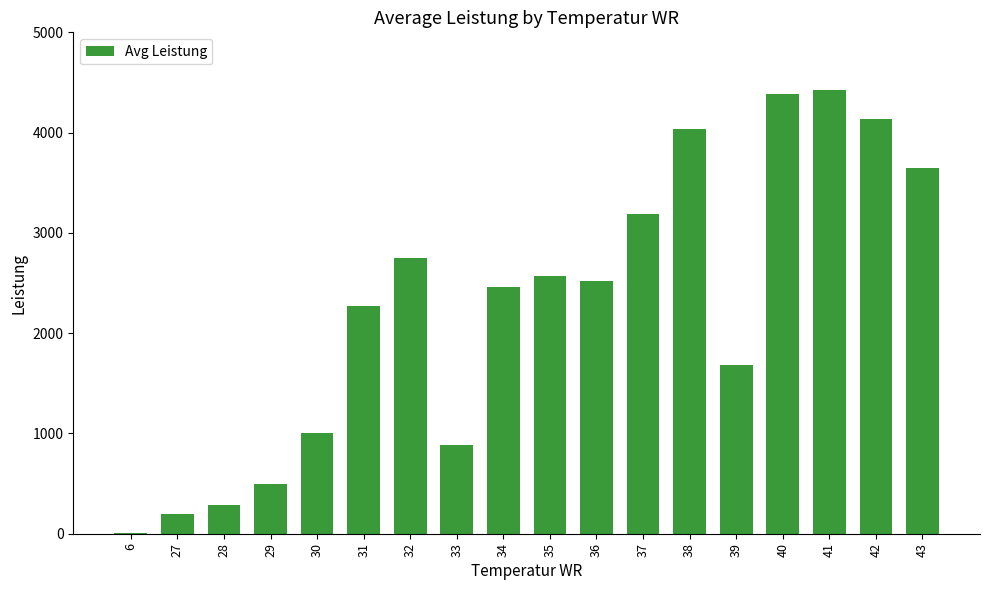

What is the maximum value shown in the chart?

4427.0